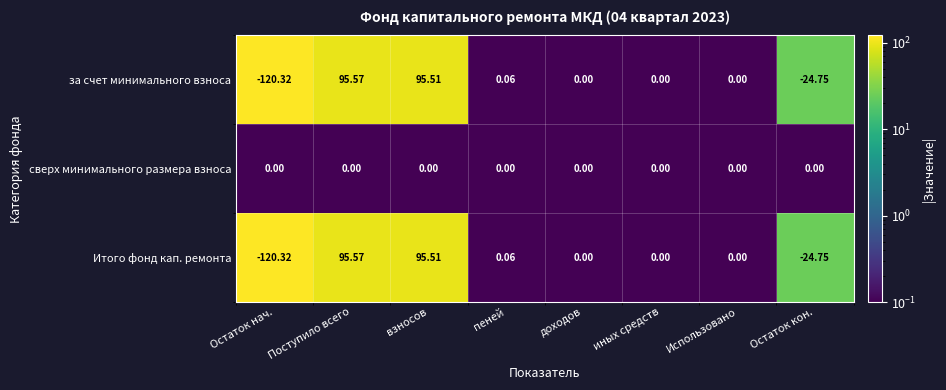

Which category has the lowest value in the за счет минимального взноса series?

Остаток нач.